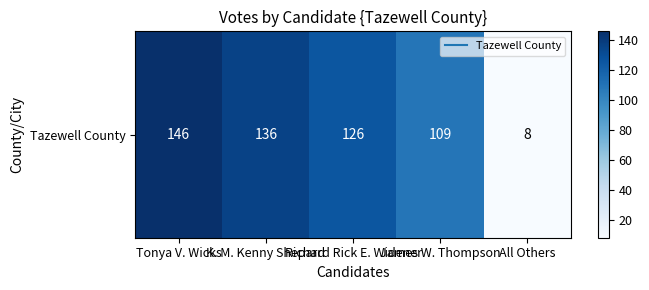

Count the number of values greater than 126.

2